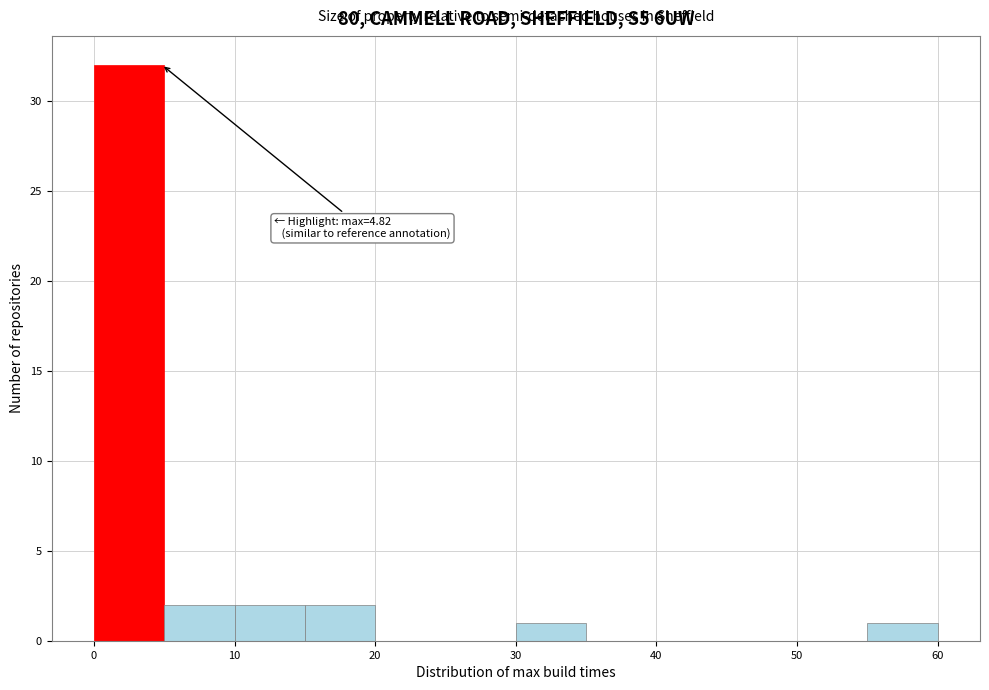

Which range on the x-axis has the tallest bar?

0 to 5